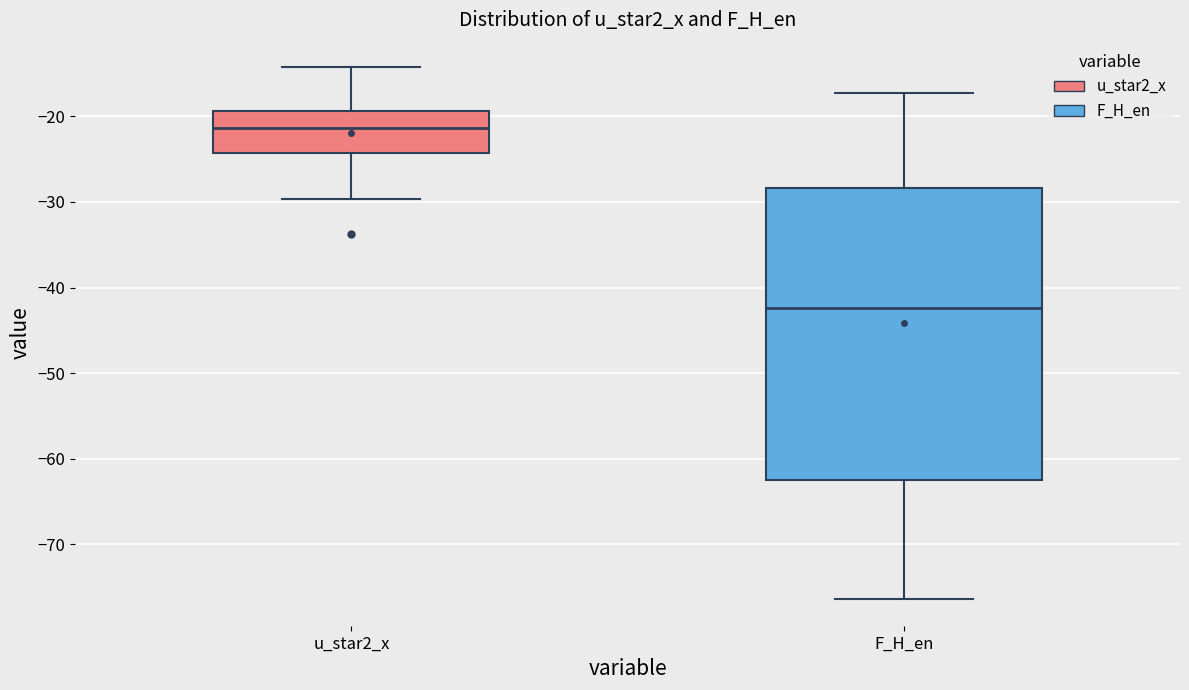

Reading left to right, transcribe this box plot: for each box, give where its median line is, the range the box spans, and where its two whiskers end, as read against the y-axis. The values are not printed on the chart, so give them approximately, as read against the axis.

u_star2_x: median -21, box -24 to -19, whiskers -30 to -14
F_H_en: median -42, box -63 to -28, whiskers -76 to -17